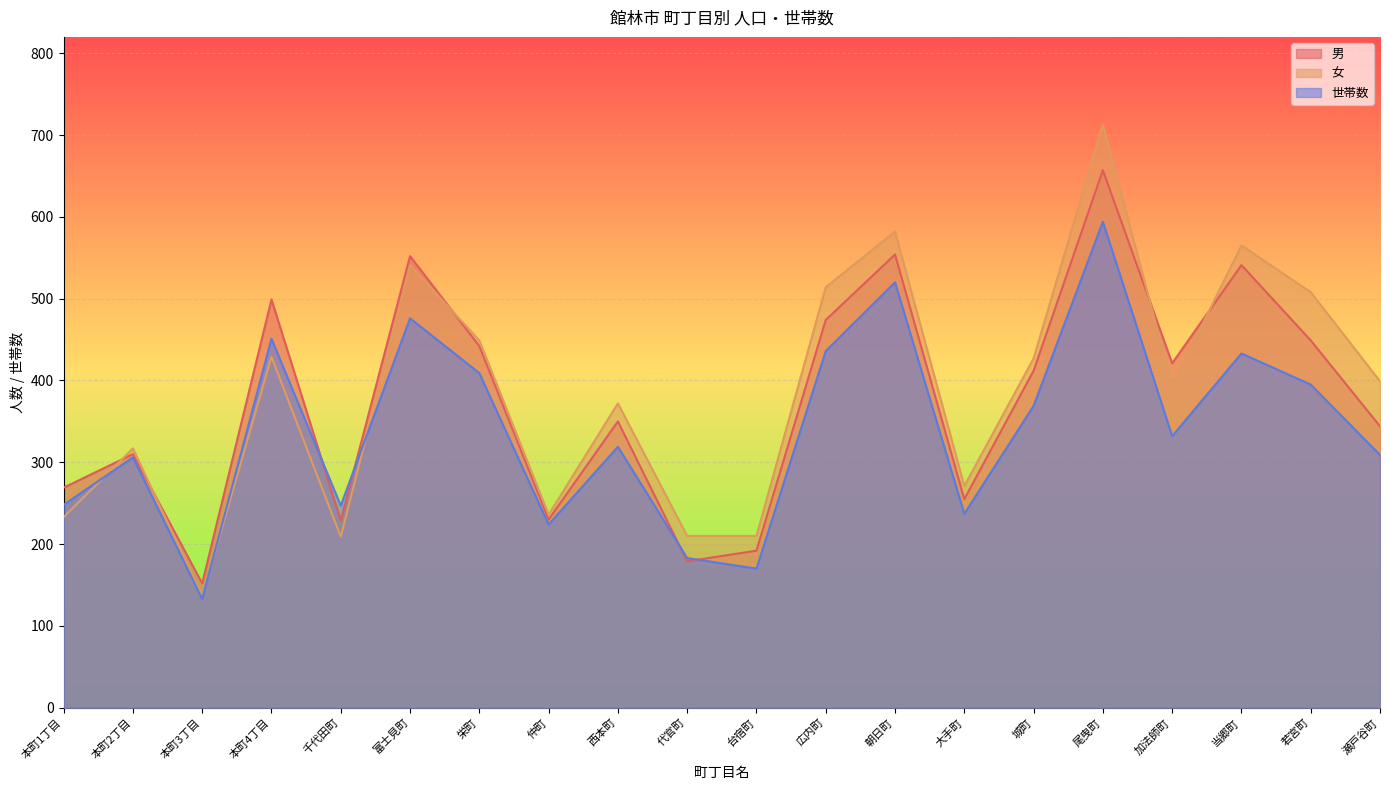

The 男 series shows 327 at 富士見町. True or false?

False